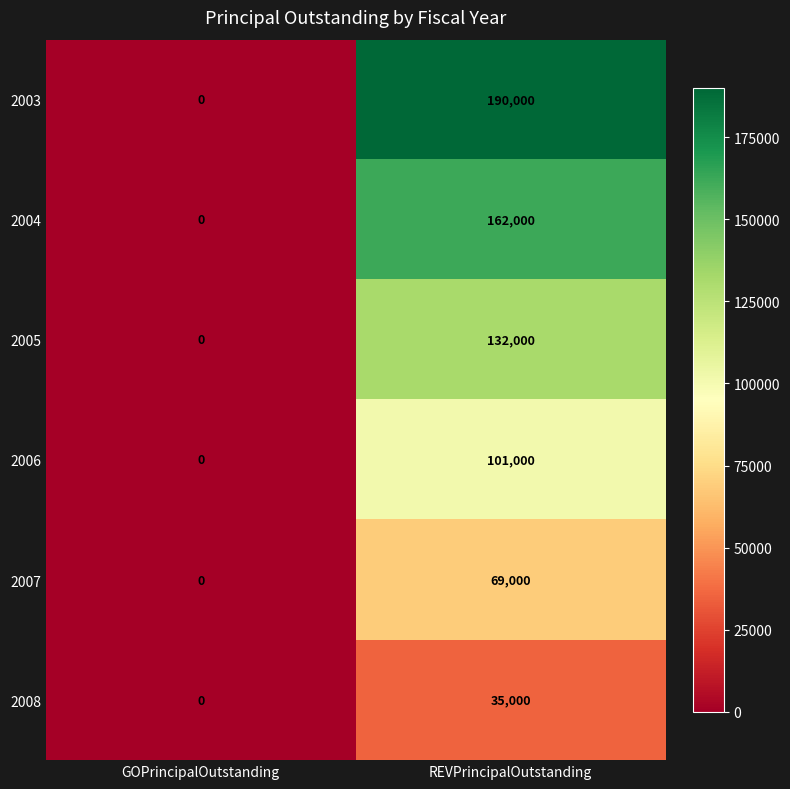

The 2008 series shows 49673 at REVPrincipalOutstanding. True or false?

False